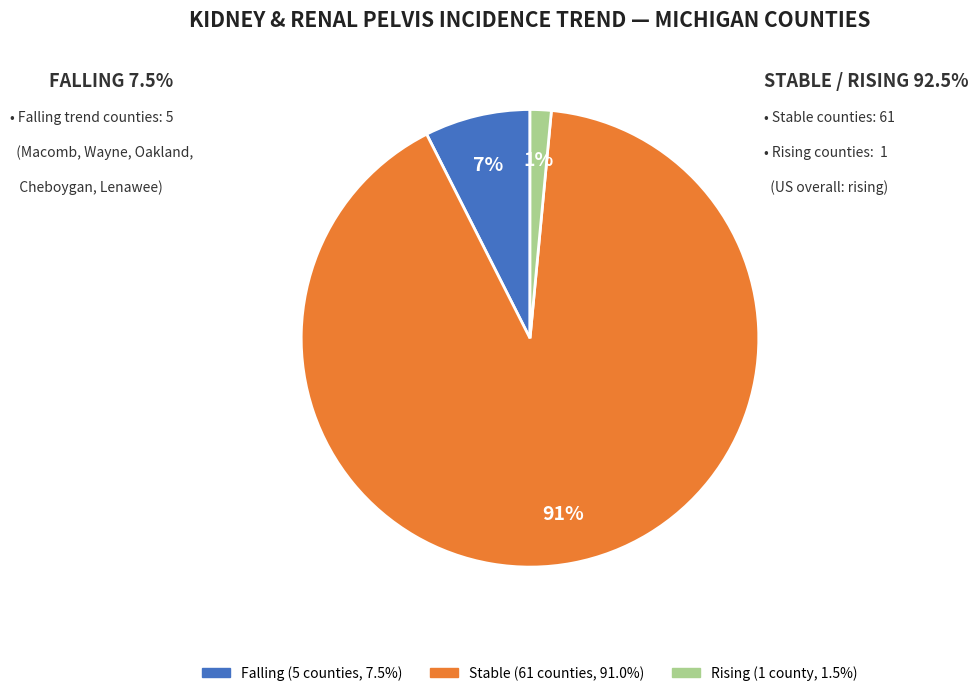

Is there any slice that represents more than half of the pie?

Yes